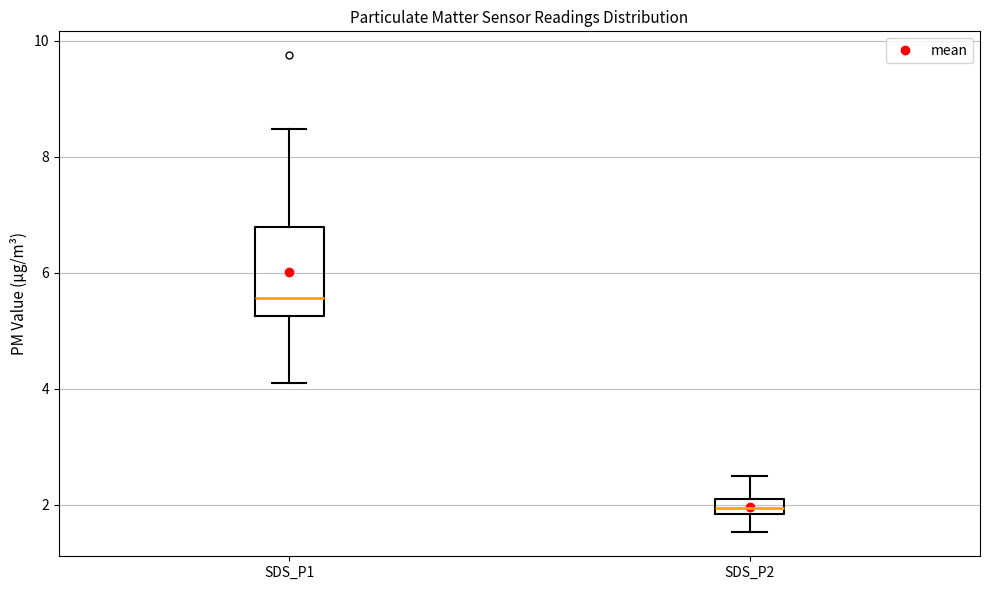

Which box has the highest median line?

SDS_P1